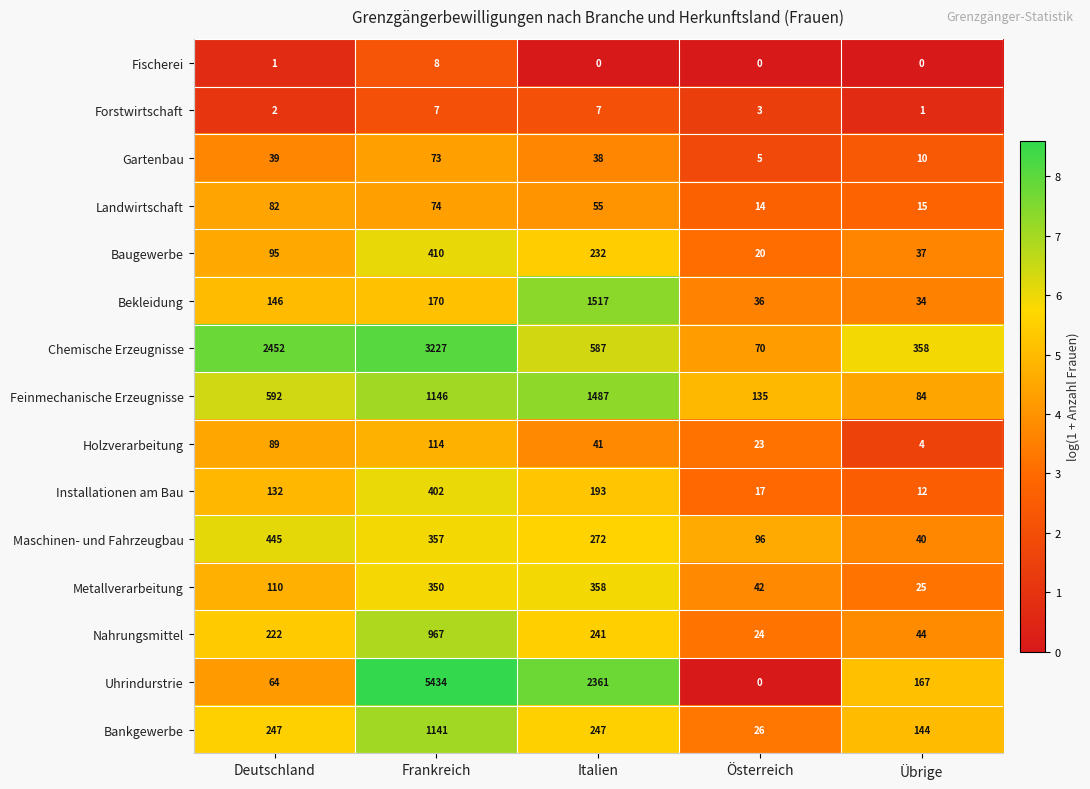

What is the spread (max minus min) of values at Deutschland?

2451